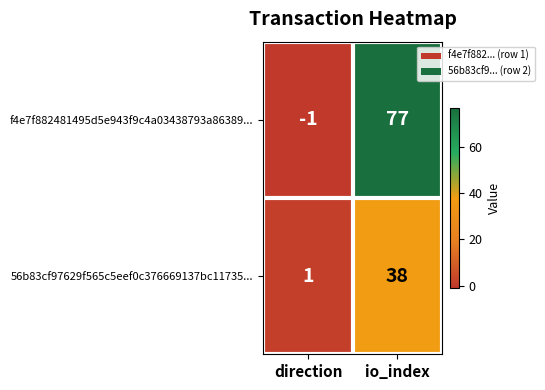

List the series in order of their peak value, highest first.

f4e7f882481495d5e943f9c4a03438793a86389..., 56b83cf97629f565c5eef0c376669137bc11735...